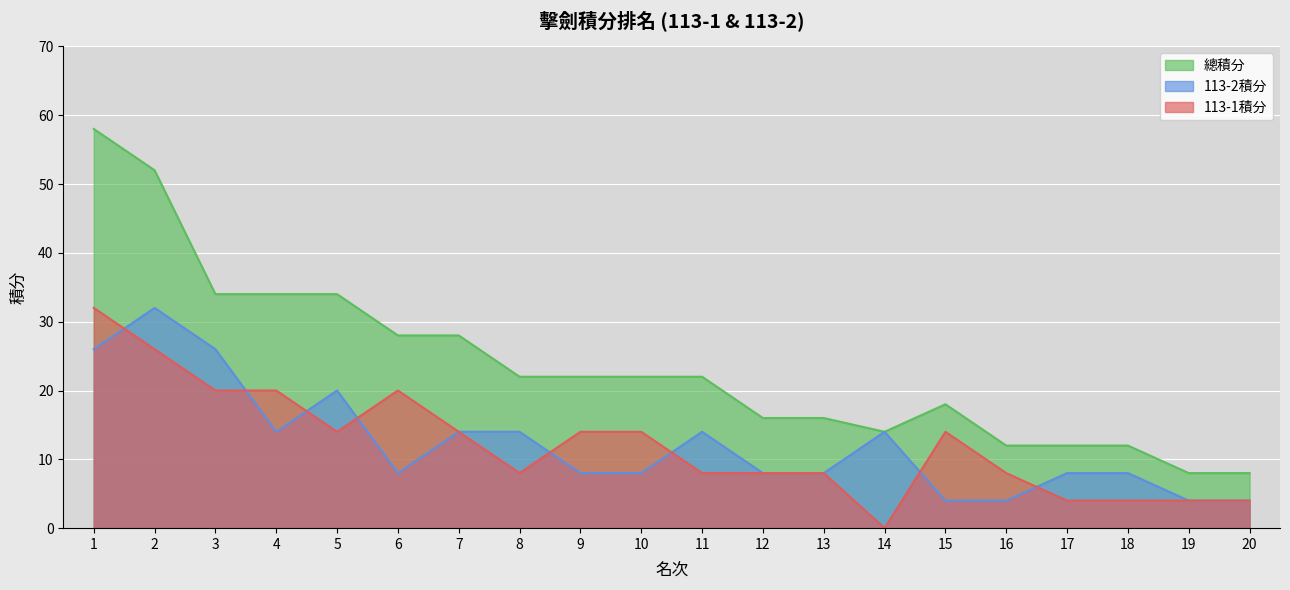

At how many categories does at least one series exceed 43?

2